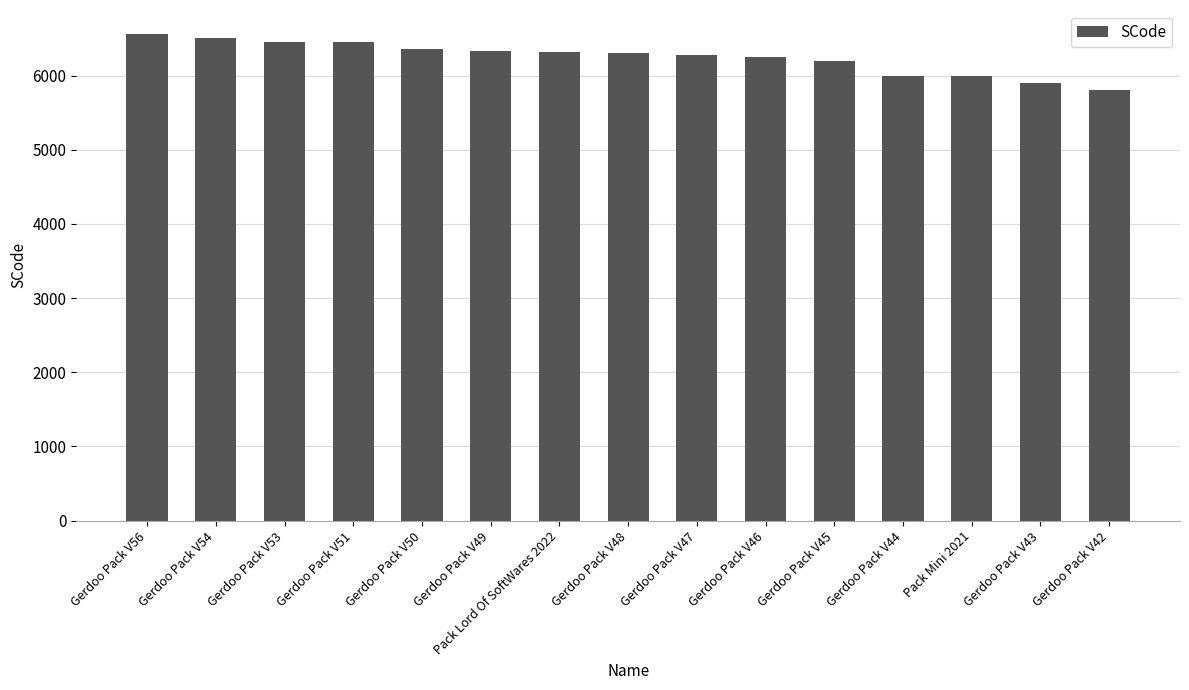

What is the difference between the values at Gerdoo Pack V54 and Gerdoo Pack V50?

137